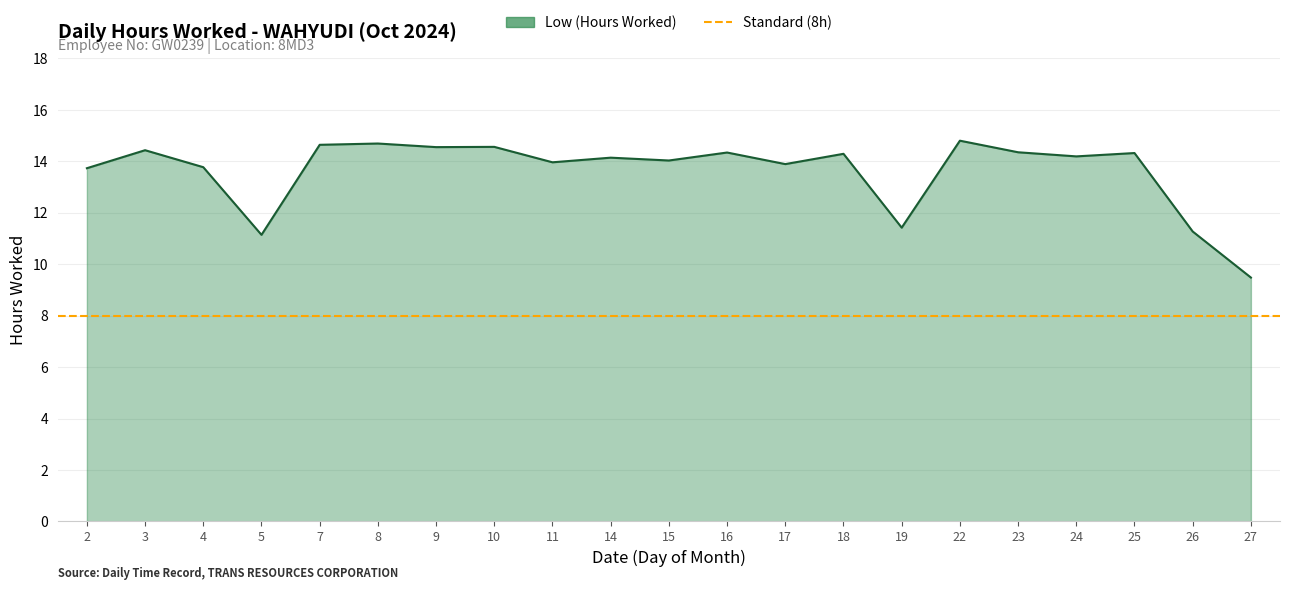

How many lines are shown in the chart?

1